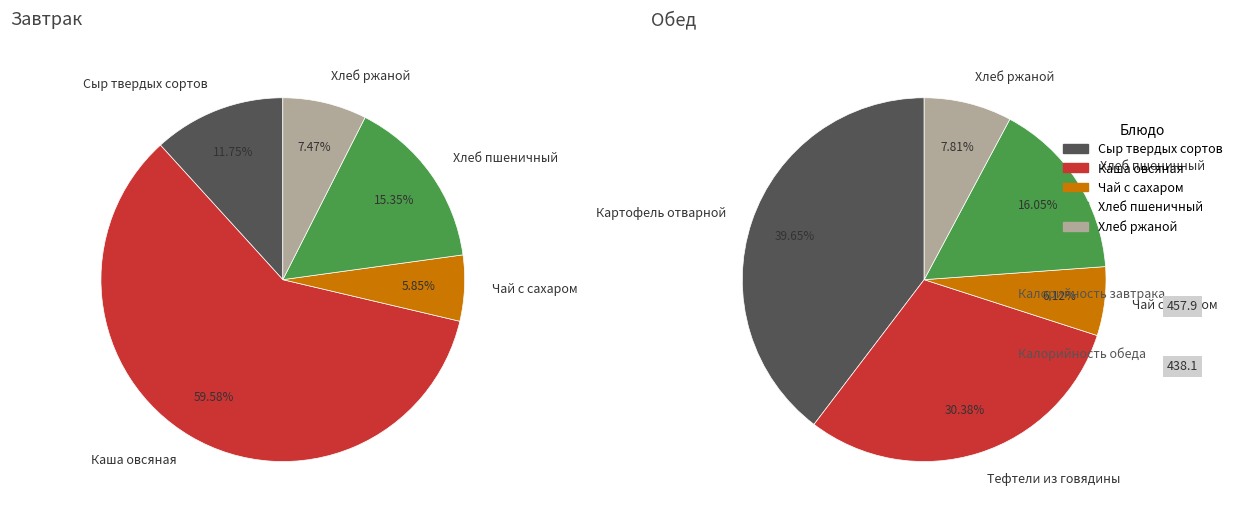

How much of the chart is everything except 0?

88.3%